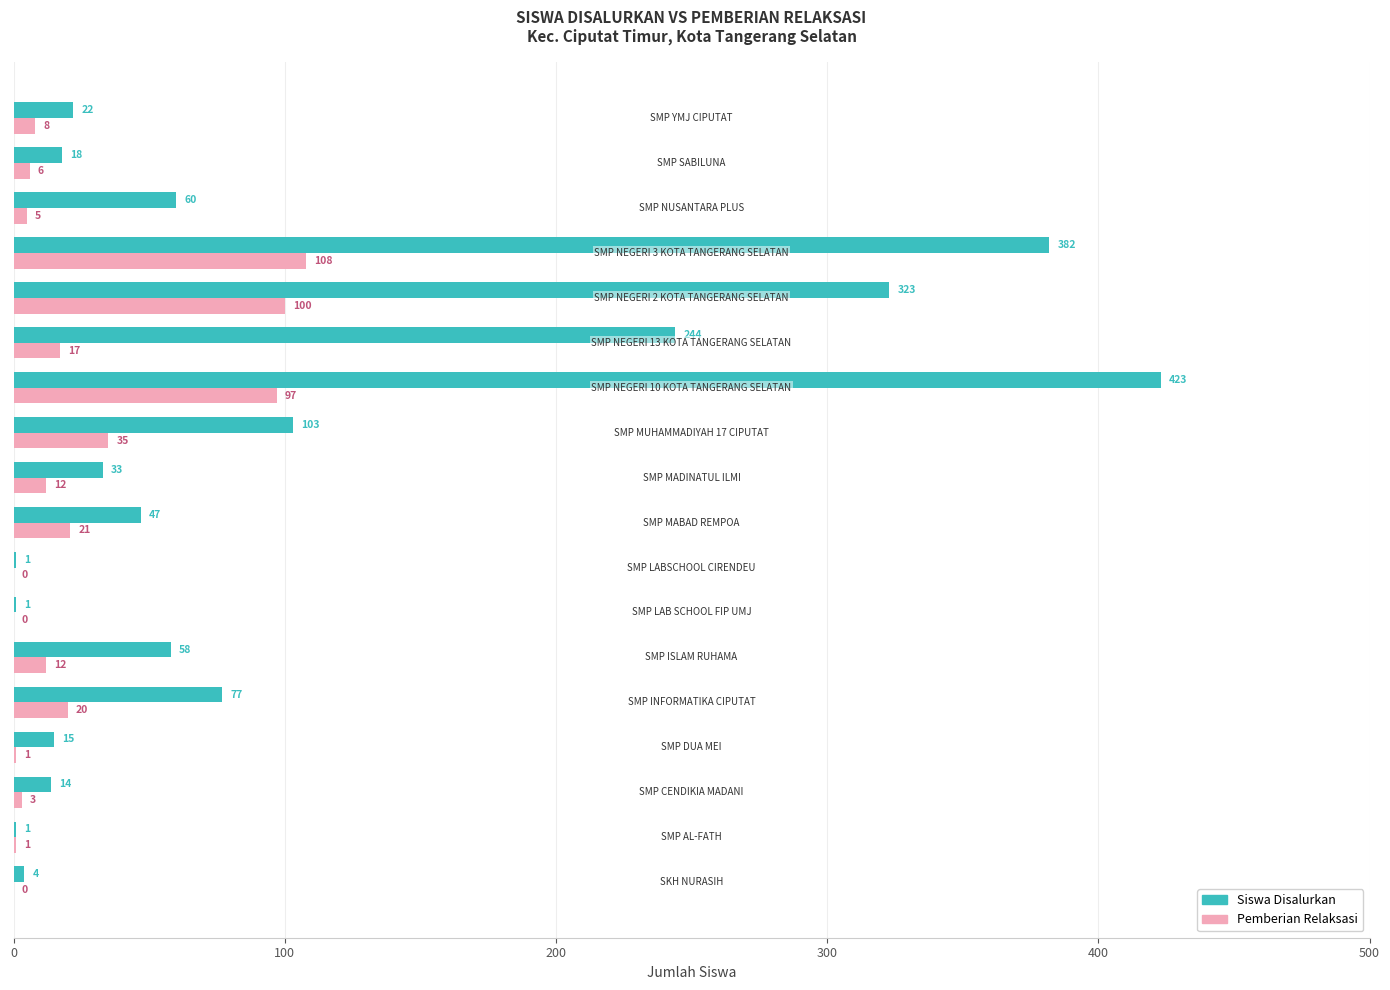

What is the greatest value displayed?

423